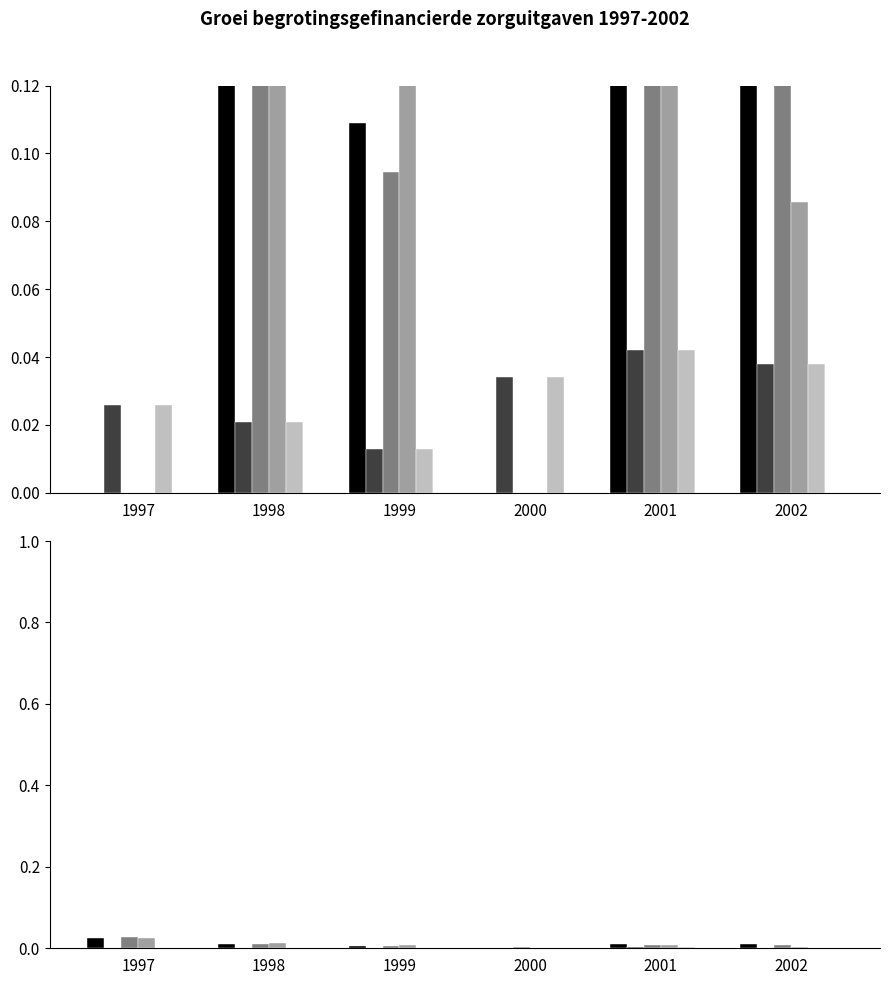

At how many categories does at least one series exceed 0?

6